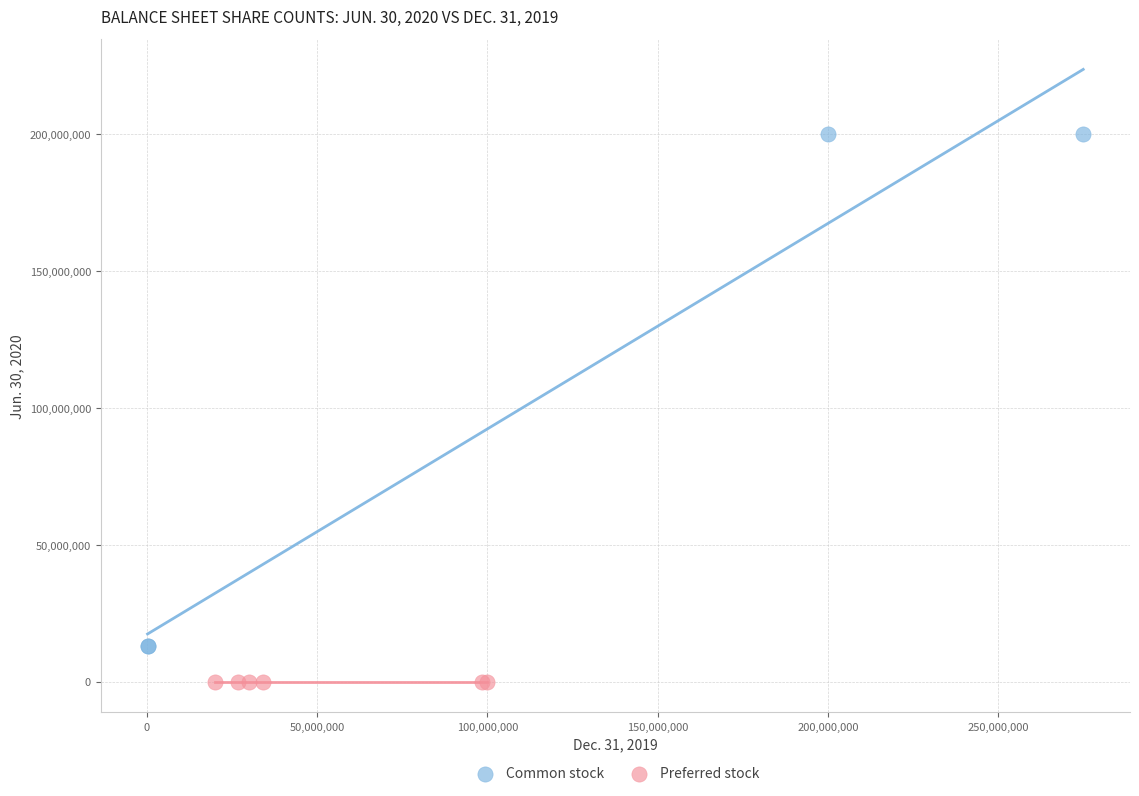

Which series contains the lowest Y value?

Preferred stock